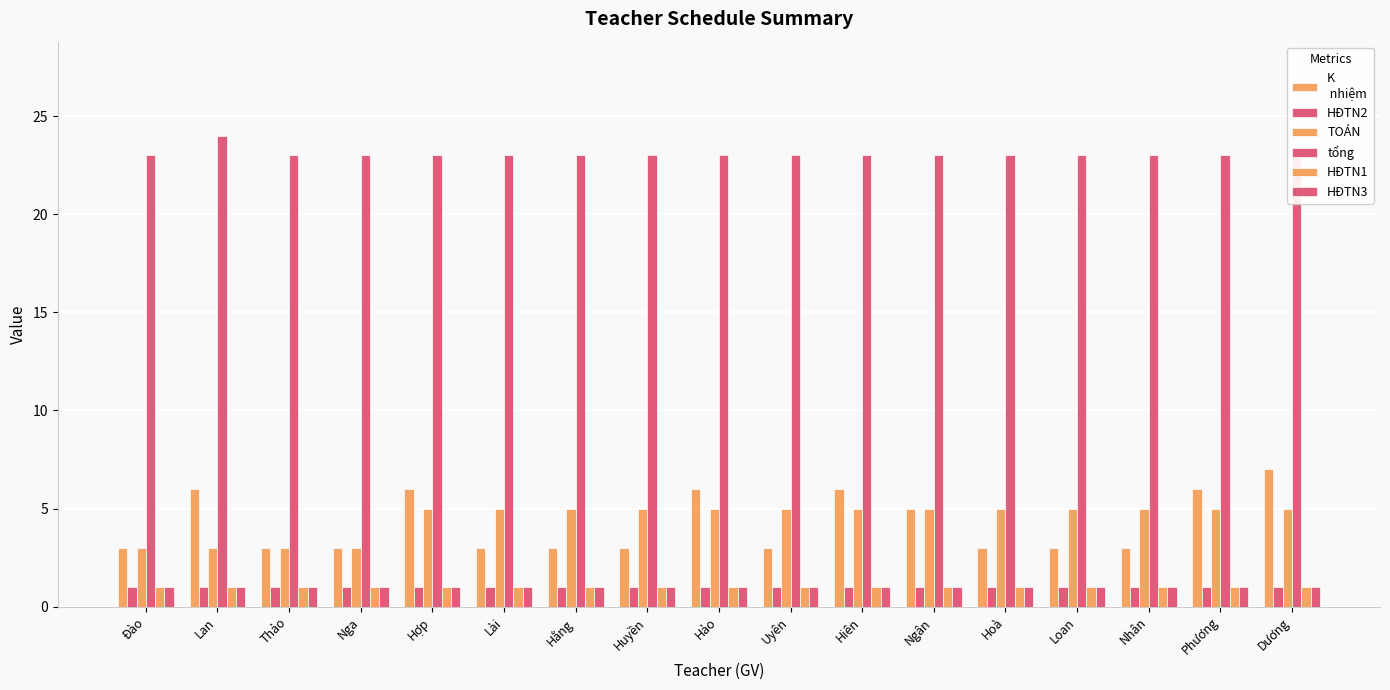

What is the value of the HĐTN3 bar at the 16th from the left?

1